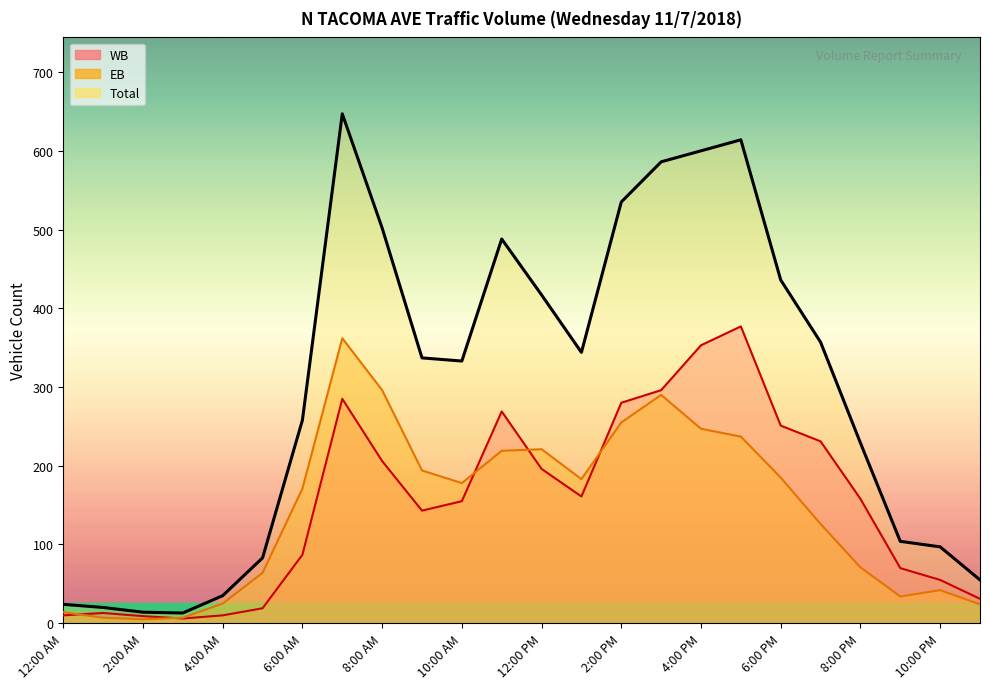

How many categories are shown in the chart?

24